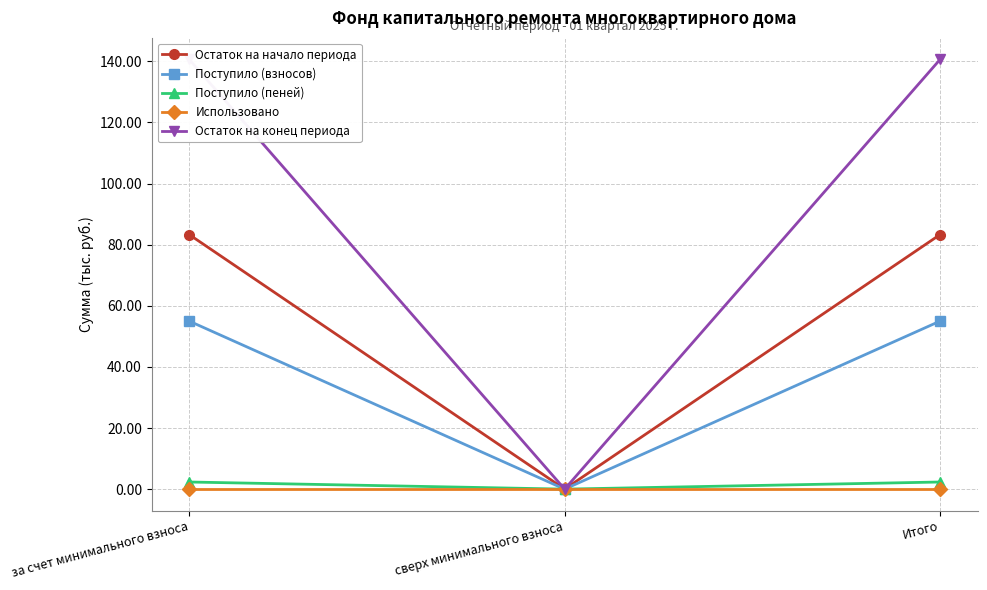

Reading right to left, list all the values displayed in this chart.

Остаток на начало периода: Итого=83.3	сверх минимального взноса=0.0	за счет минимального взноса=83.3
Поступило (взносов): Итого=55.0	сверх минимального взноса=0.0	за счет минимального взноса=55.0
Поступило (пеней): Итого=2.3	сверх минимального взноса=0.0	за счет минимального взноса=2.3
Использовано: Итого=0.0	сверх минимального взноса=0.0	за счет минимального взноса=0.0
Остаток на конец периода: Итого=140.6	сверх минимального взноса=0.0	за счет минимального взноса=140.6